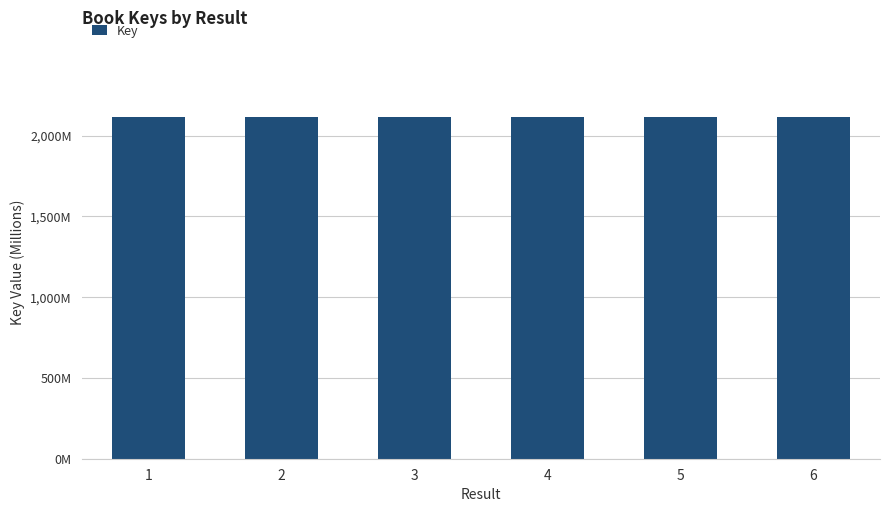

Is it true that the value at 5 is 2117.9?

True